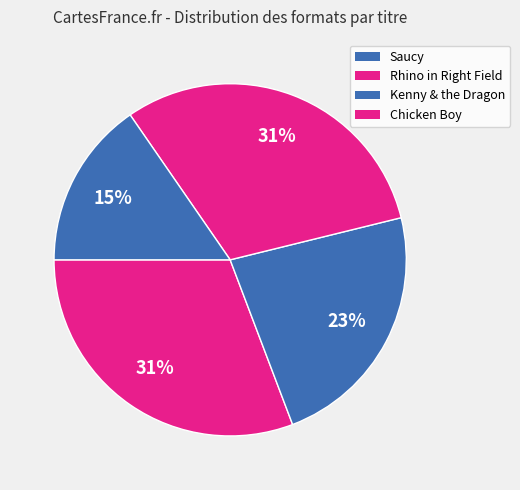

How many segments does this pie chart have?

4